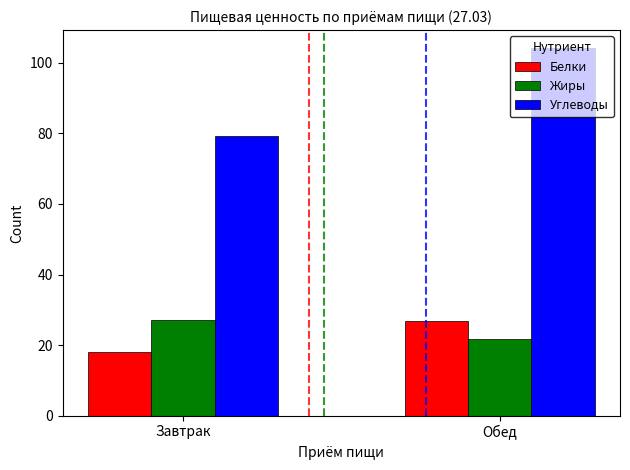

How many bars are there in total?

6